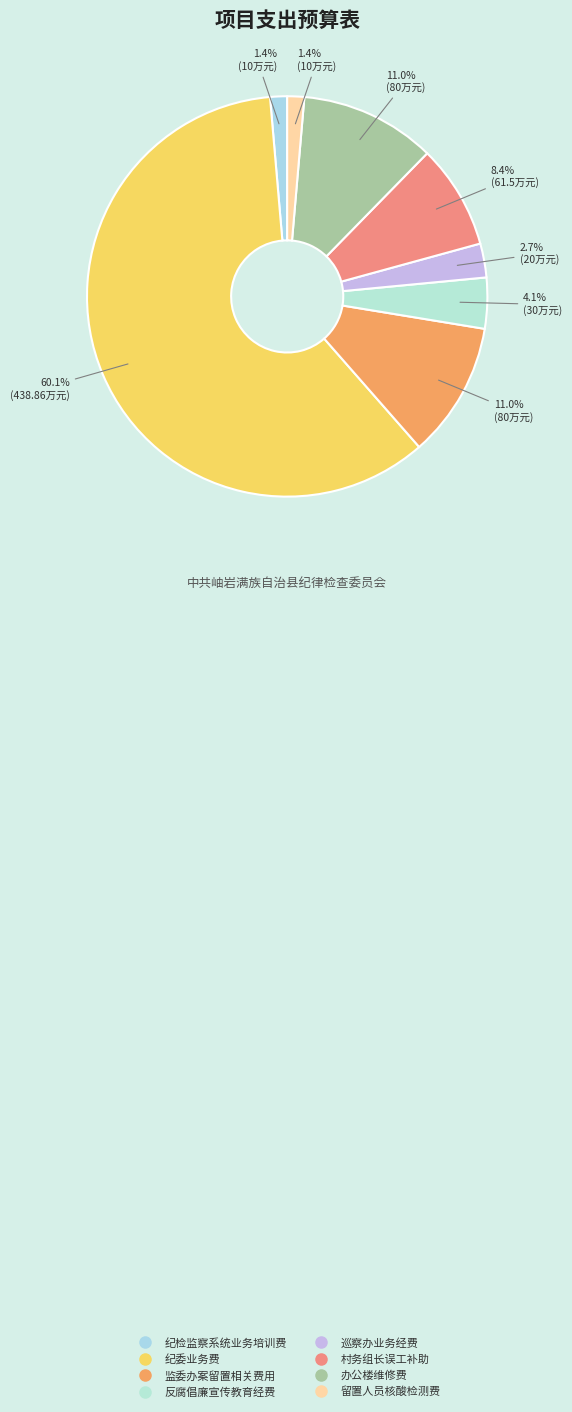

True or false: 村务组长误工补助 accounts for 15% of the total.

False